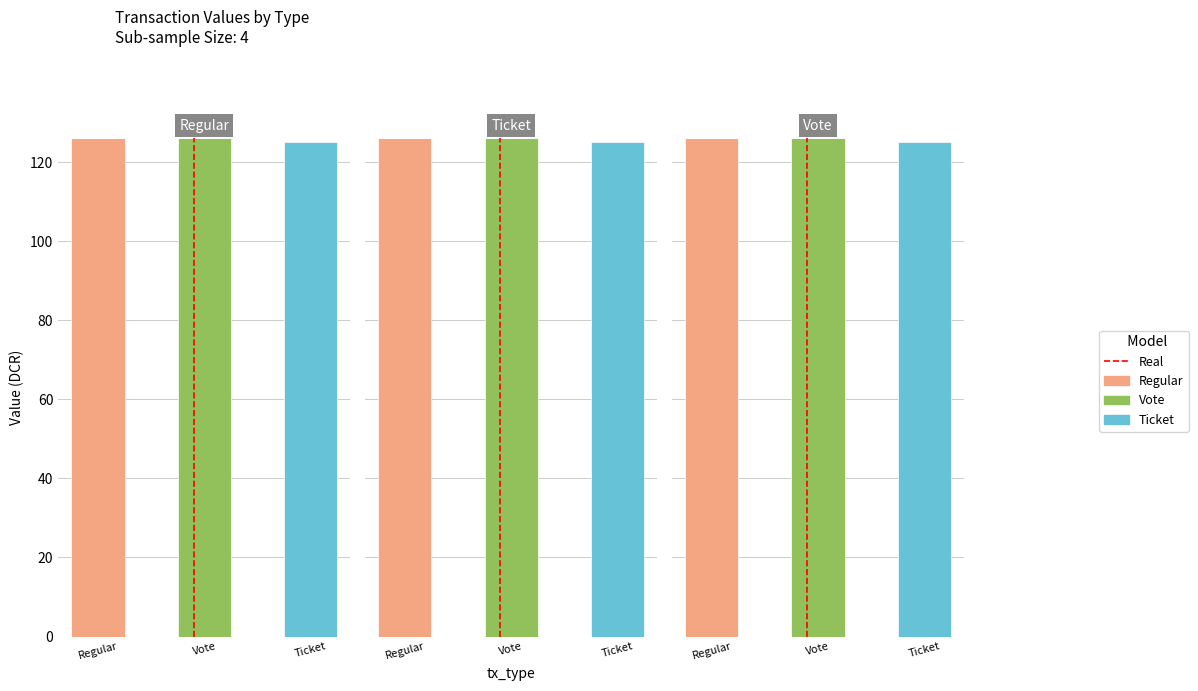

Which has a higher value, Regular or Ticket?

Regular